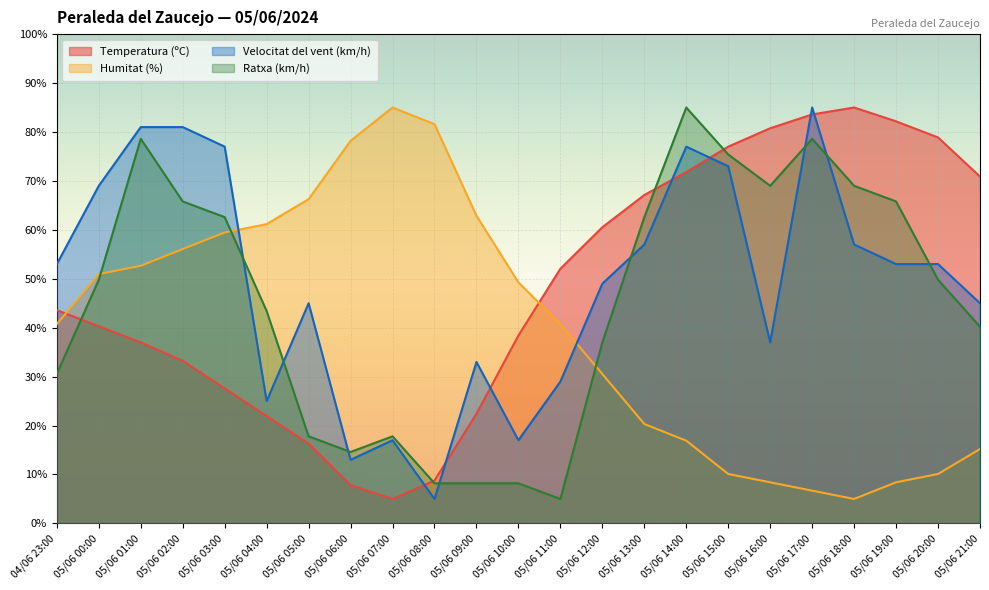

The value of Humitat (%) at 05/06 04:00 is 85.5. True or false?

False